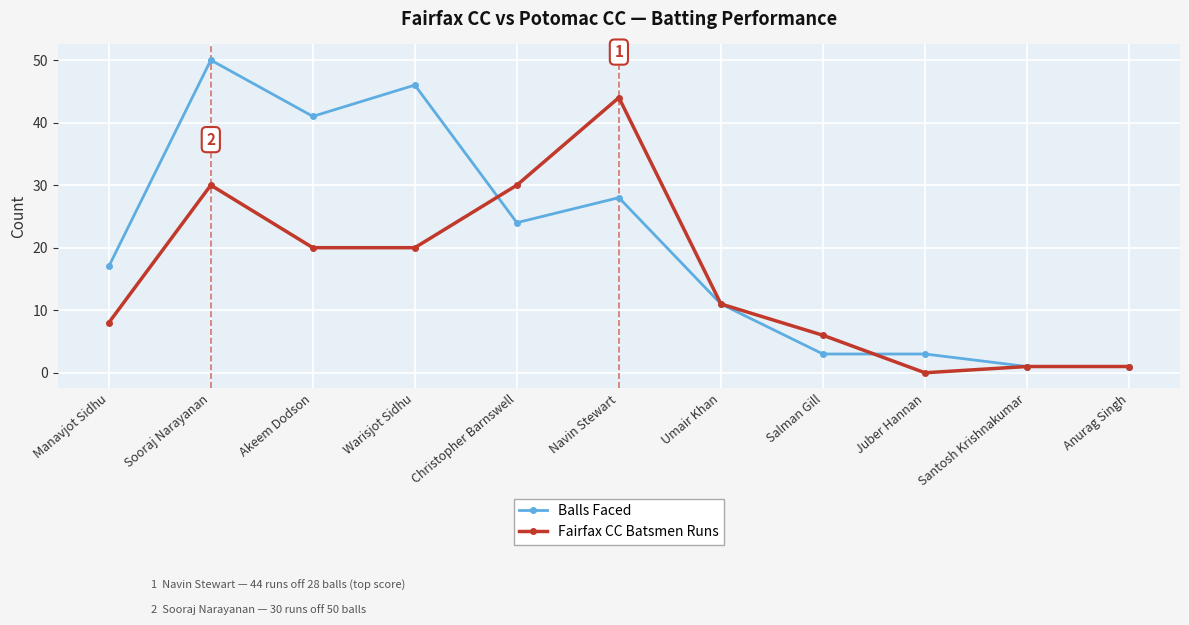

What are all the series names shown in the legend?

Balls Faced, Fairfax CC Batsmen Runs